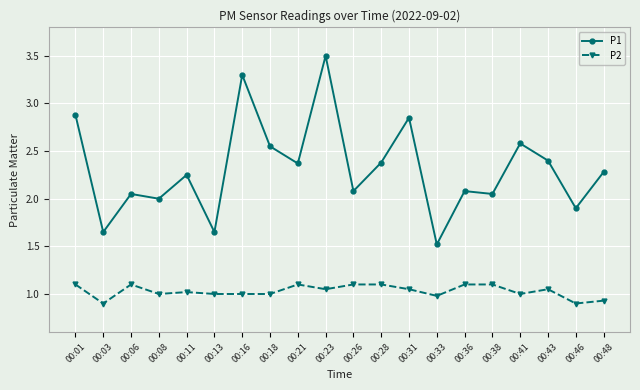

True or false: P1 and P2 cross at least once.

False